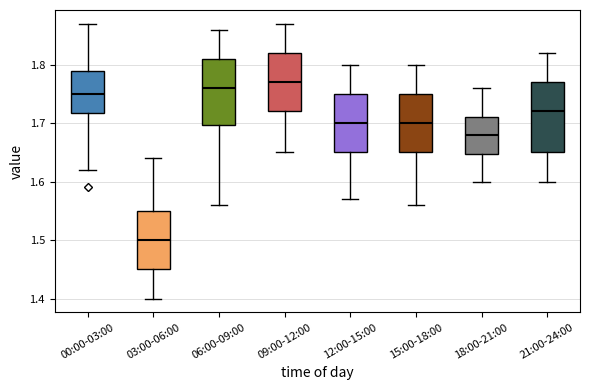

Reading left to right, transcribe this box plot: for each box, give where its median line is, the range the box spans, and where its two whiskers end, as read against the y-axis. The values are not printed on the chart, so give them approximately, as read against the axis.

00:00-03:00: median 1.75, box 1.72 to 1.79, whiskers 1.62 to 1.87
03:00-06:00: median 1.50, box 1.45 to 1.55, whiskers 1.40 to 1.64
06:00-09:00: median 1.76, box 1.70 to 1.81, whiskers 1.56 to 1.86
09:00-12:00: median 1.77, box 1.72 to 1.82, whiskers 1.65 to 1.87
12:00-15:00: median 1.70, box 1.65 to 1.75, whiskers 1.57 to 1.80
15:00-18:00: median 1.70, box 1.65 to 1.75, whiskers 1.56 to 1.80
18:00-21:00: median 1.68, box 1.65 to 1.71, whiskers 1.60 to 1.76
21:00-24:00: median 1.72, box 1.65 to 1.77, whiskers 1.60 to 1.82